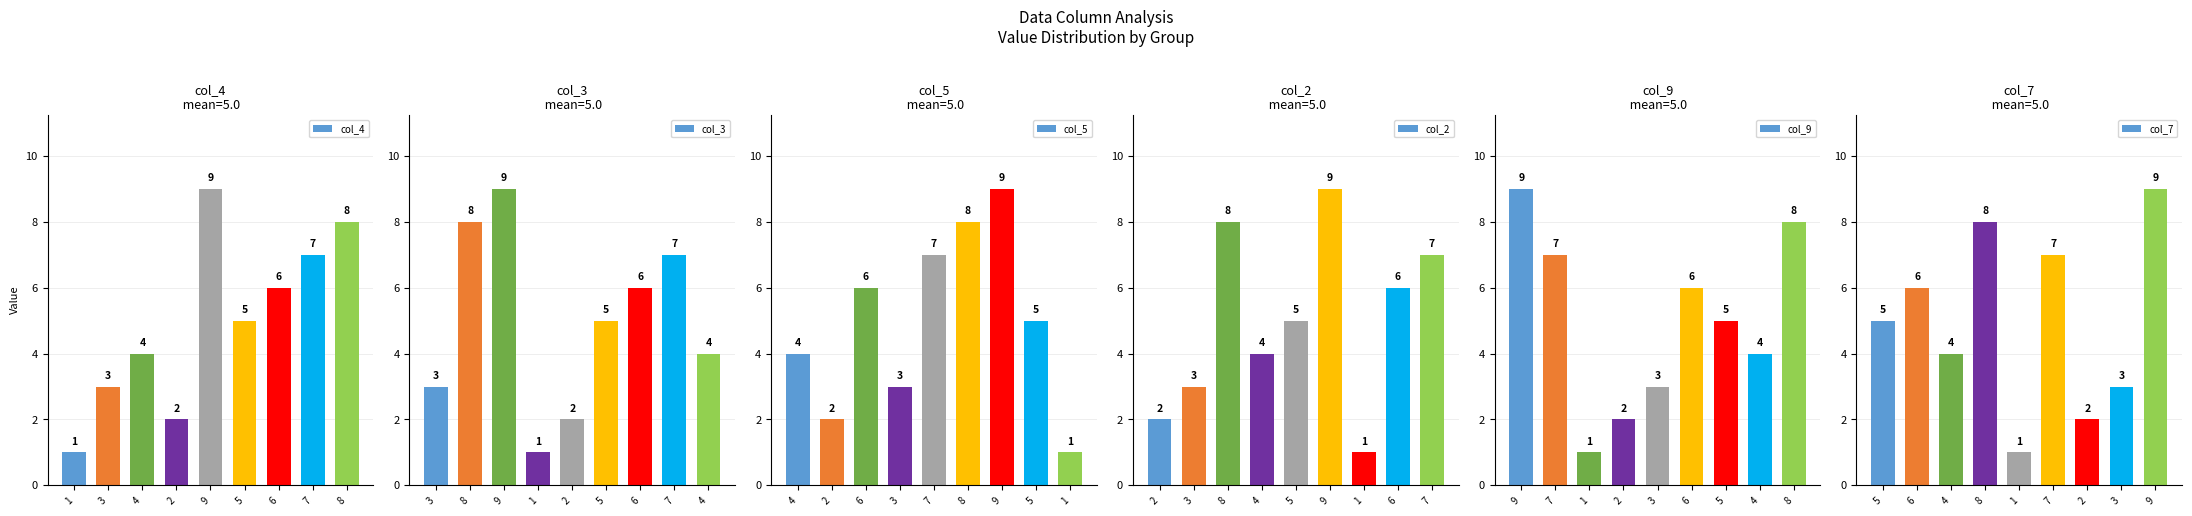

What is the smallest value displayed?

1